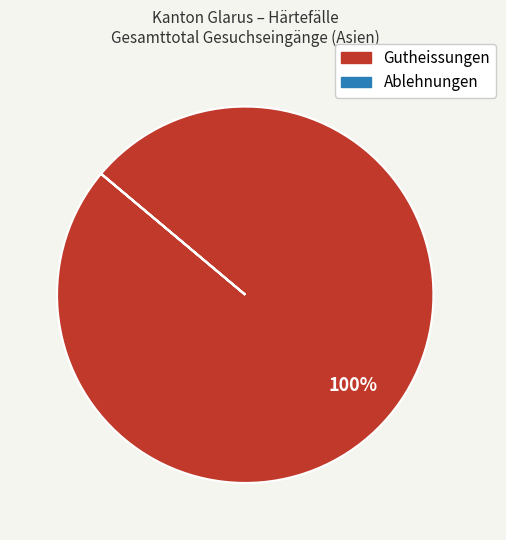

Is there a majority slice in this chart?

Yes